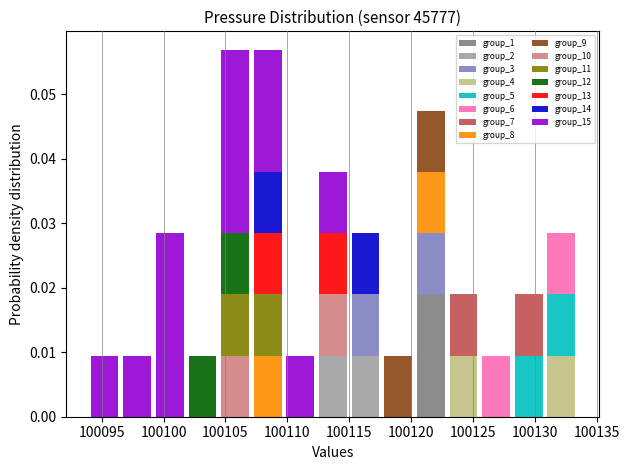

What is the total height of the stacked bar covering 100104.5 to 100107.0 on the x-axis? Neither the bar edges nor the heights are printed on the chart, so give them approximately, as read against the axes.

0.057